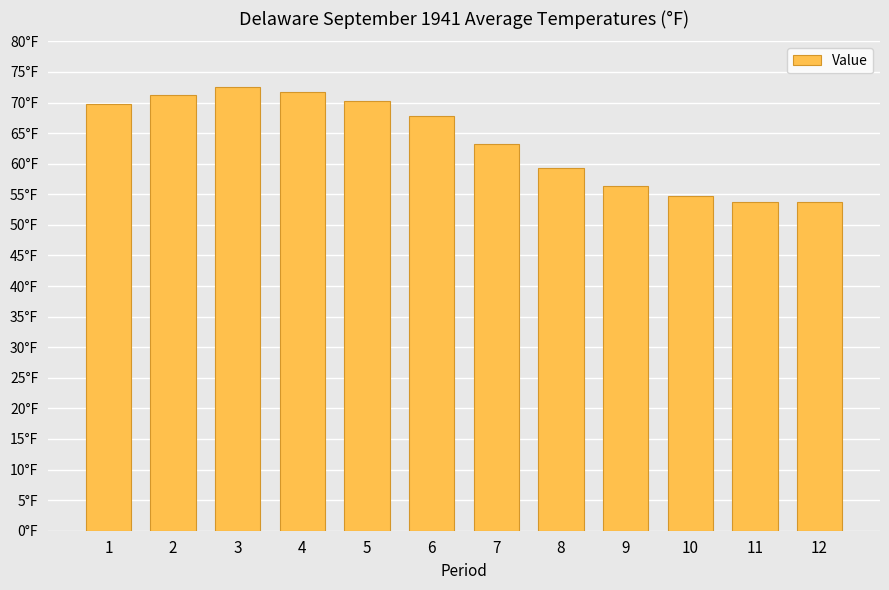

Reading right to left, list all the values displayed in this chart.

53.7	53.8	54.7	56.3	59.3	63.3	67.8	70.3	71.8	72.5	71.2	69.7